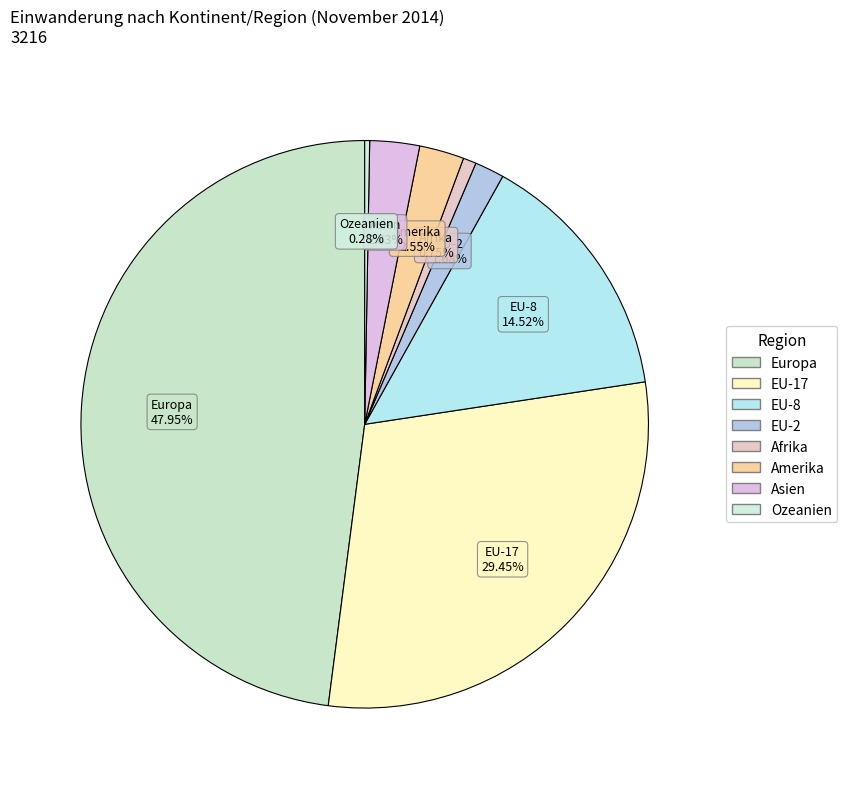

To the nearest percent, what is the difference between the EU-8 and EU-2 slice percentages?

13%